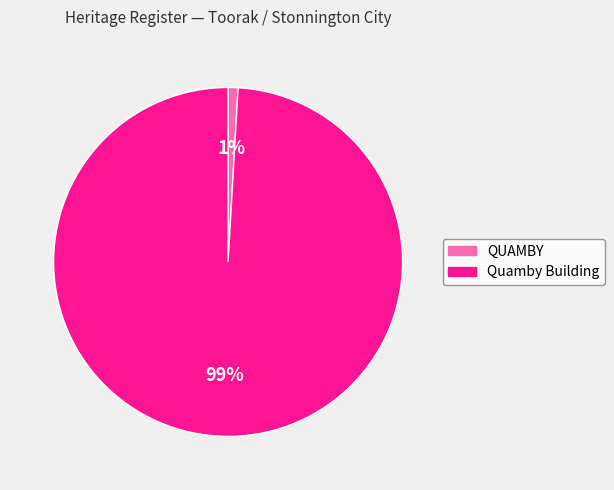

To the nearest percent, what is the difference between the Quamby Building and QUAMBY slice percentages?

98%